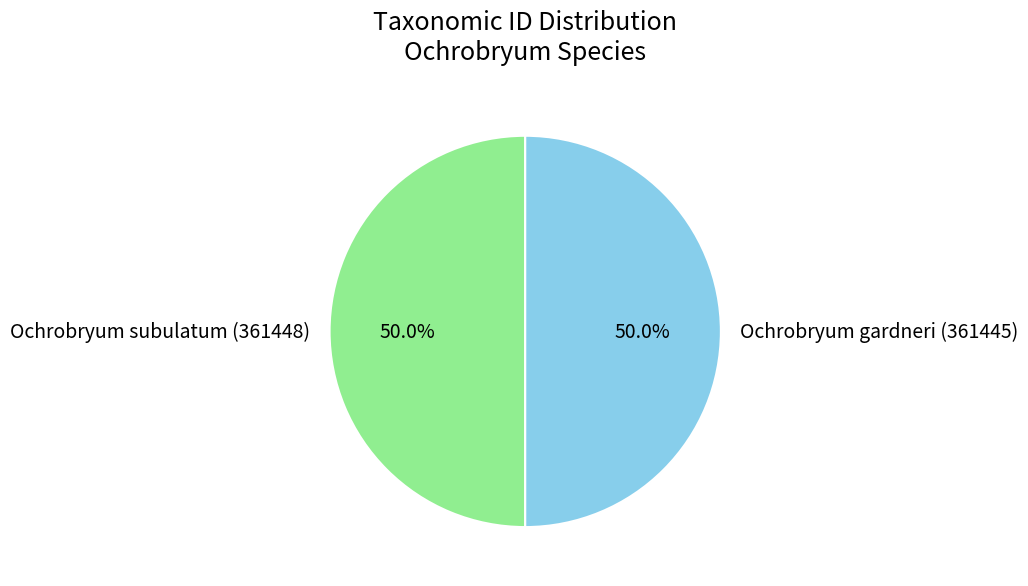

Approximately how many times larger is the value at Ochrobryum gardneri (361445) compared to Ochrobryum subulatum (361448)?

1.0